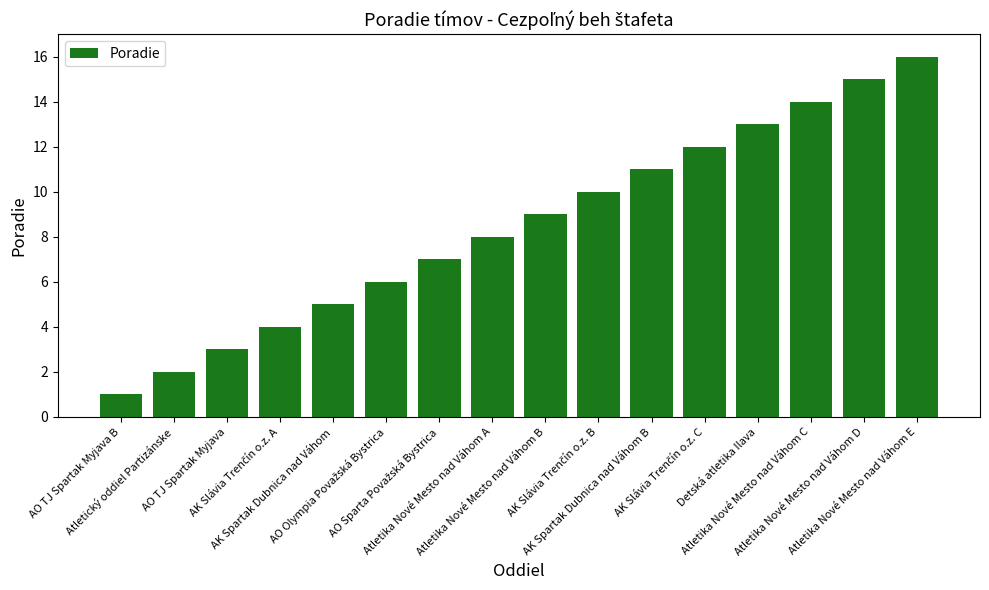

What is the sum of all values?

136